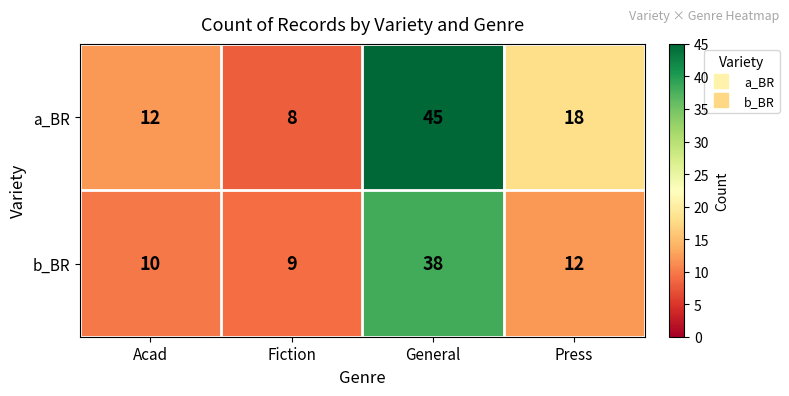

Which series has the largest total across all categories?

a_BR